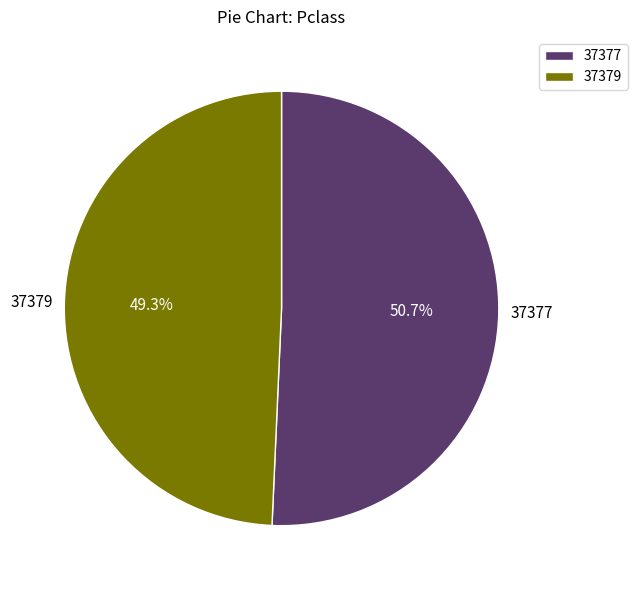

Rank the categories by value from highest to lowest.

37377, 37379